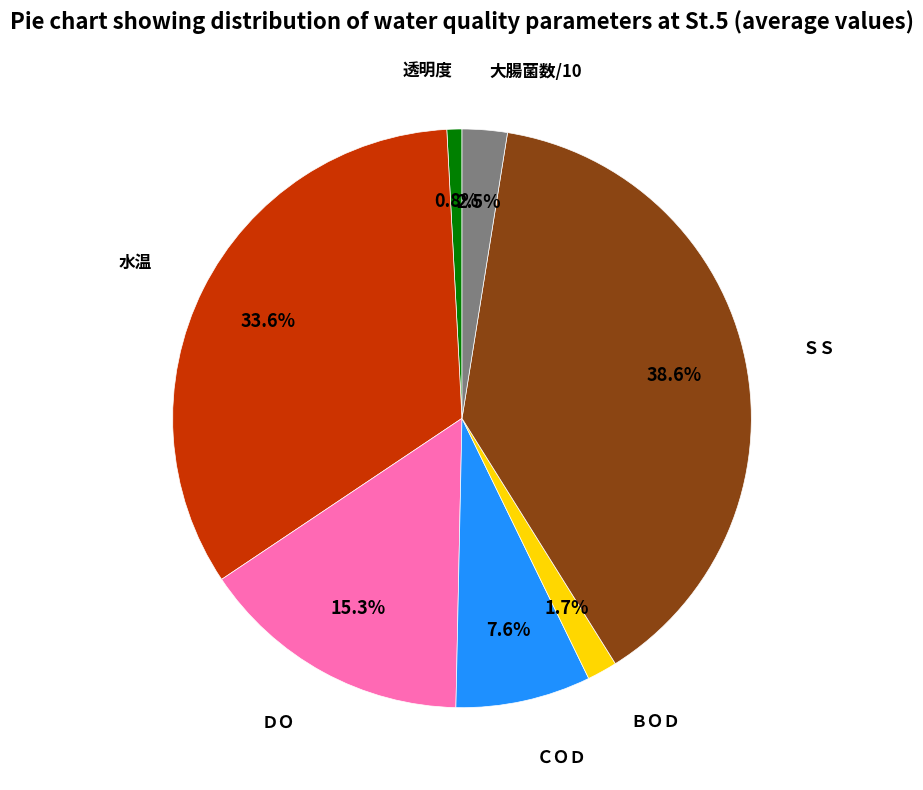

Does any single category account for the majority?

No